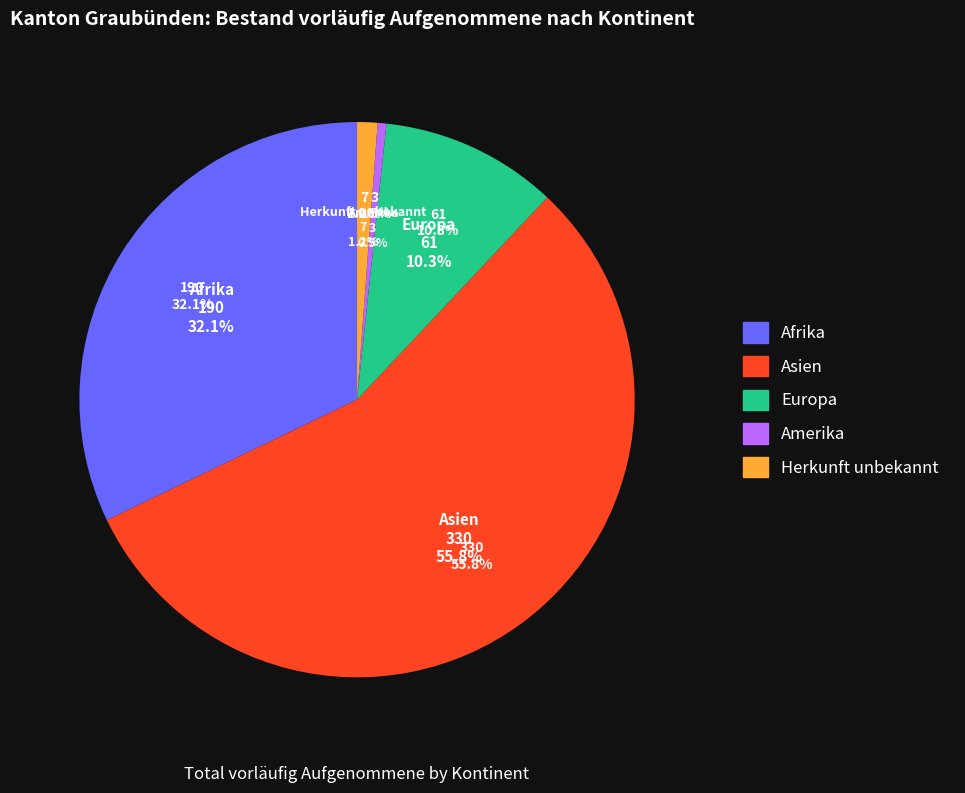

To the nearest percent, what portion does Afrika represent?

32%